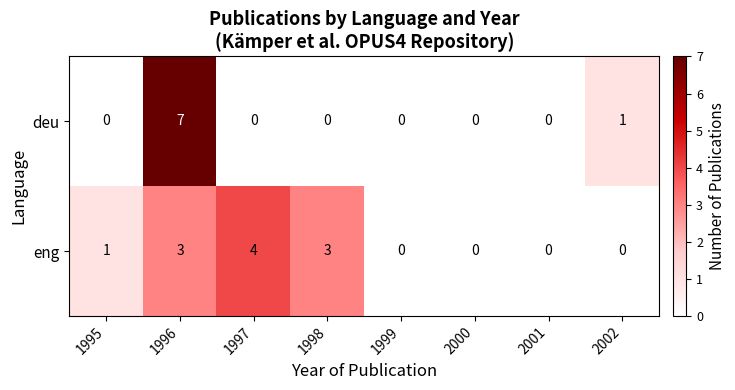

How many data points does each series have?

8